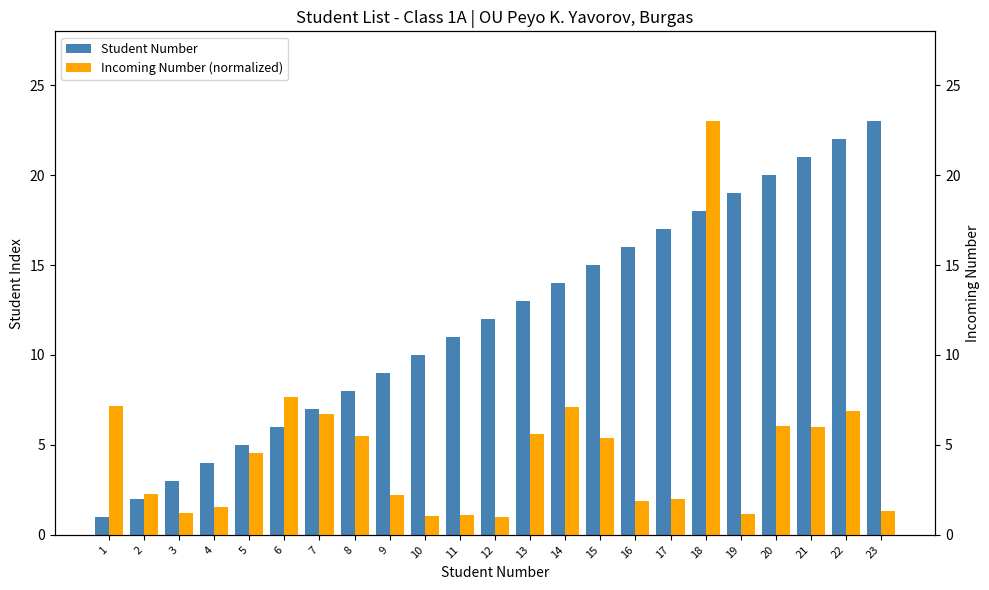

Which category has the highest value in the Incoming Number (normalized) series?

18